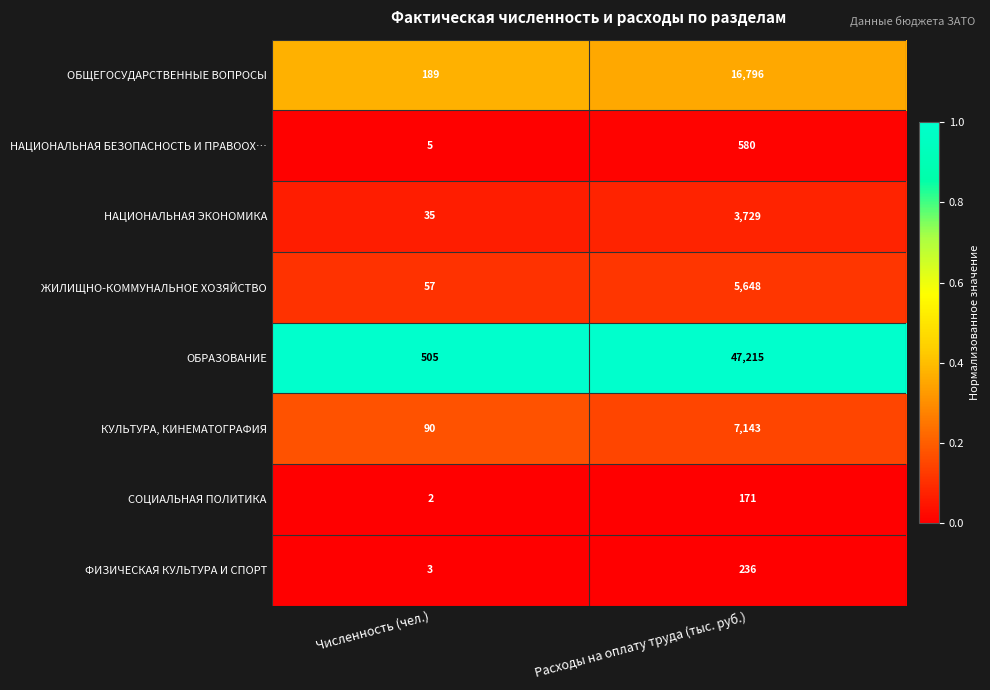

At which category does the chart reach its minimum across all series?

Численность (чел.)